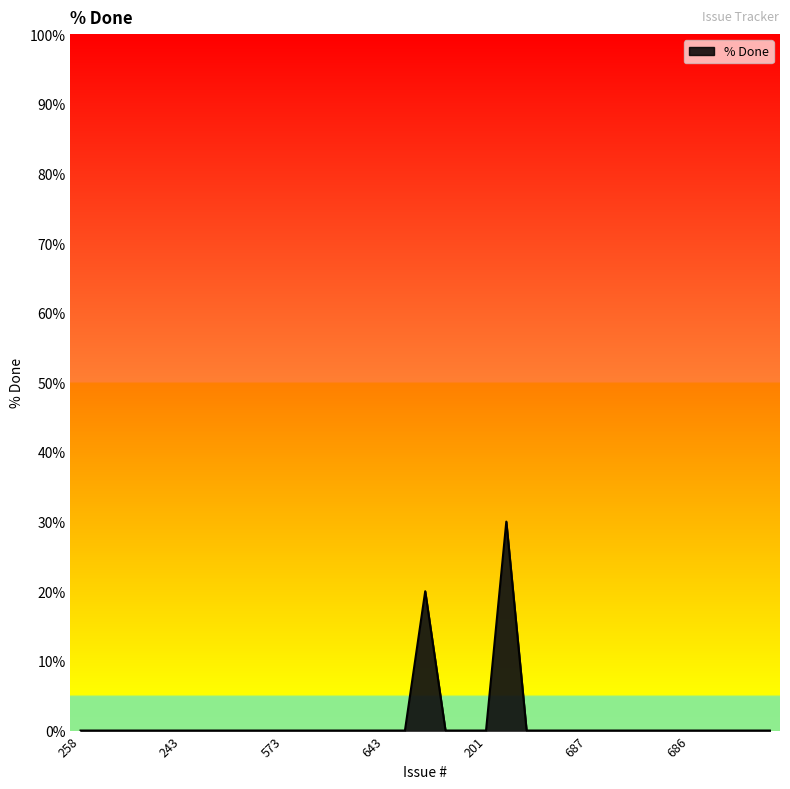

What is the greatest value displayed?

30